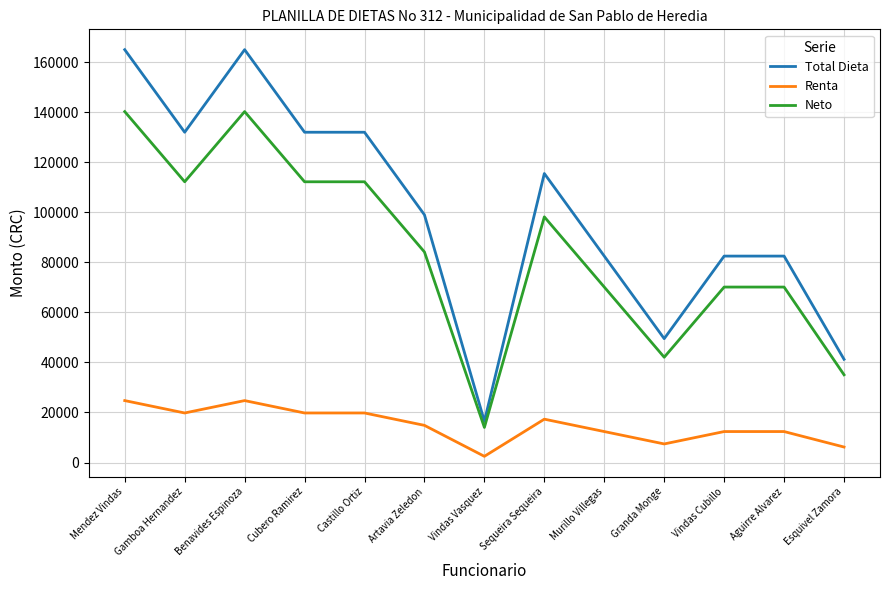

What is the spread (max minus min) of values at Esquivel Zamora?

35062.5